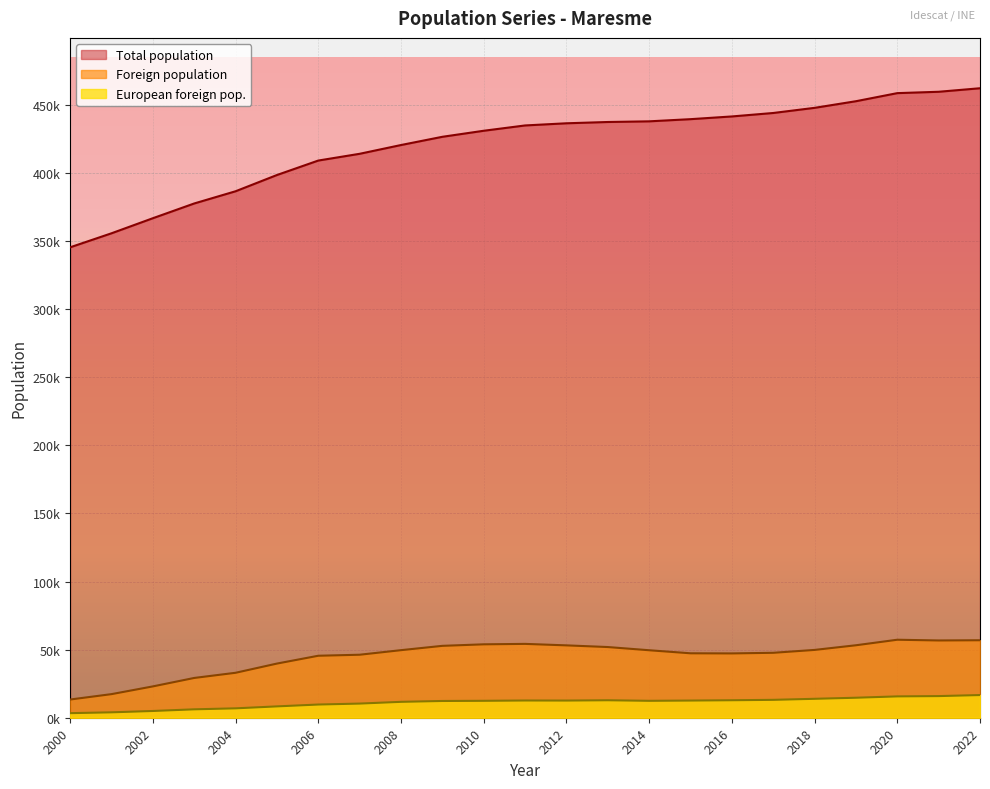

True or false: European foreign pop. and Foreign population intersect in this chart.

False